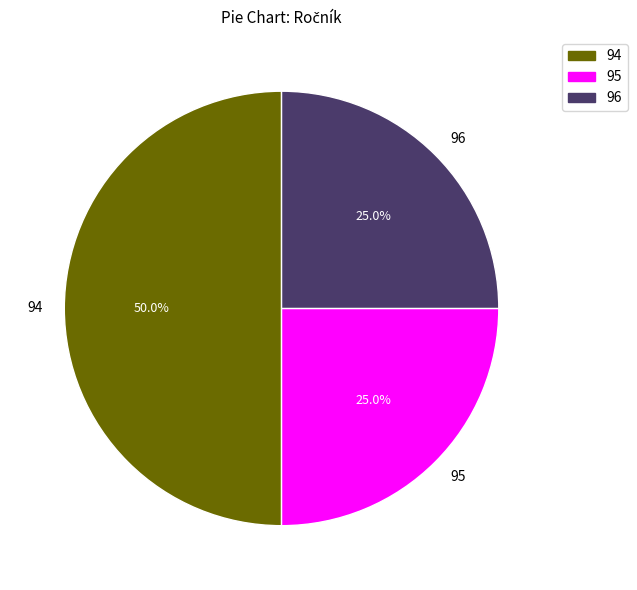

Does 95 account for over 50% of the chart?

No